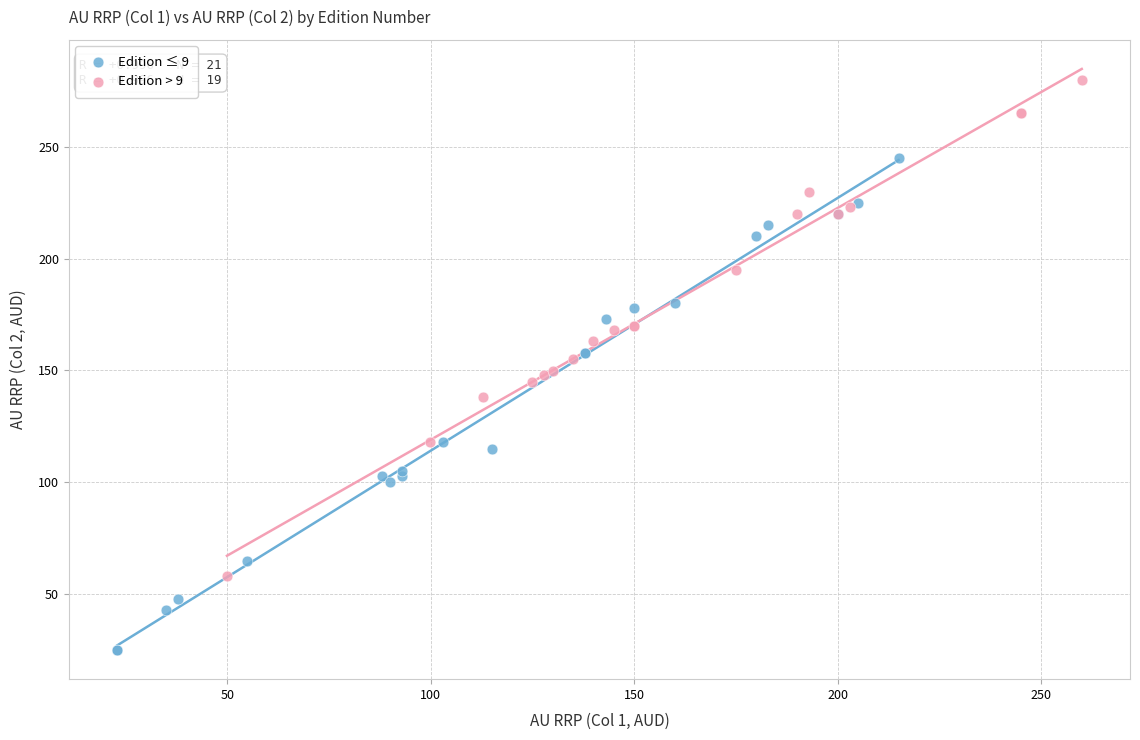

What are all the series names shown in the legend?

Edition ≤ 9, Edition > 9